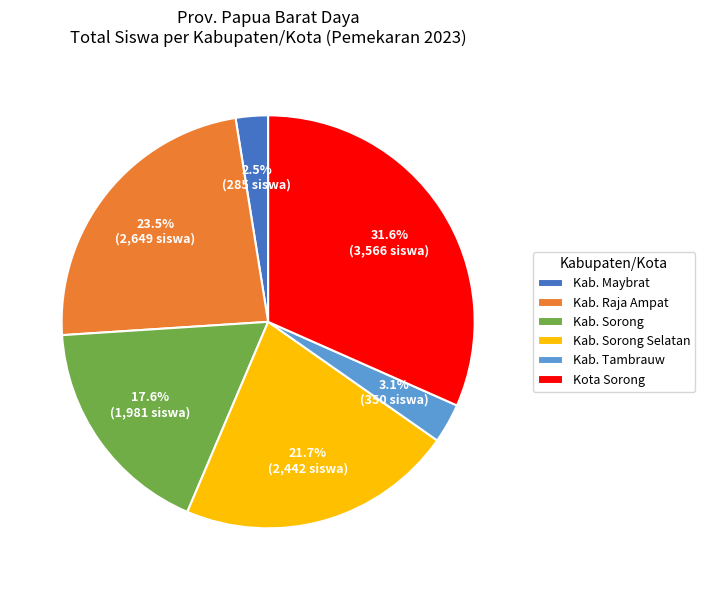

Which has a higher value, Kab. Raja Ampat or Kota Sorong?

Kota Sorong